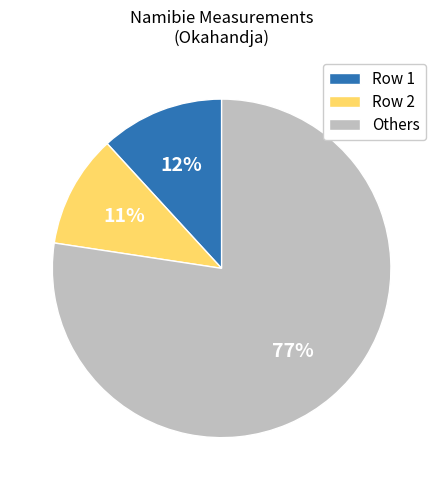

Does any single category account for the majority?

Yes